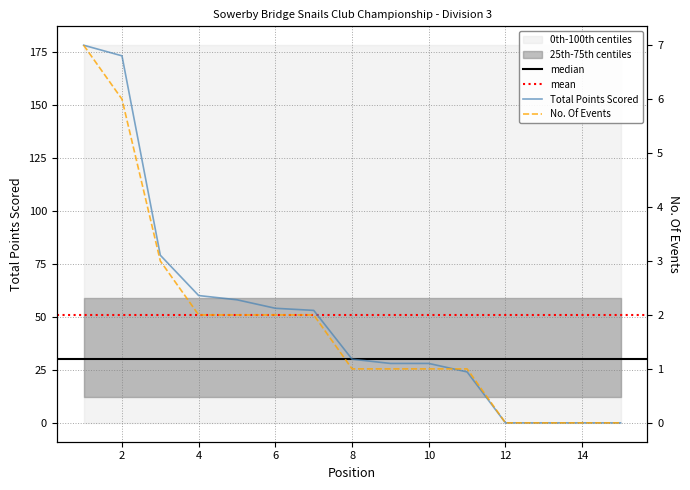

Which series has the largest range (max minus min)?

Total Points Scored